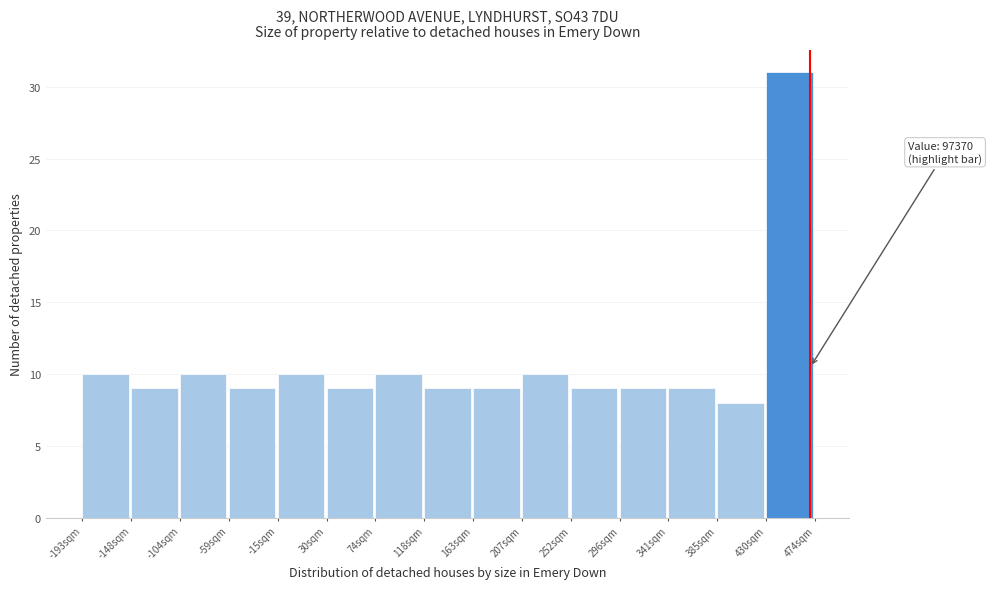

Reading left to right, what are all the values shown in this chart?

-193sqm=10	-148sqm=9	-104sqm=10	-59sqm=9	-15sqm=10	30sqm=9	74sqm=10	118sqm=9	163sqm=9	207sqm=10	252sqm=9	296sqm=9	341sqm=9	385sqm=8	430sqm=31